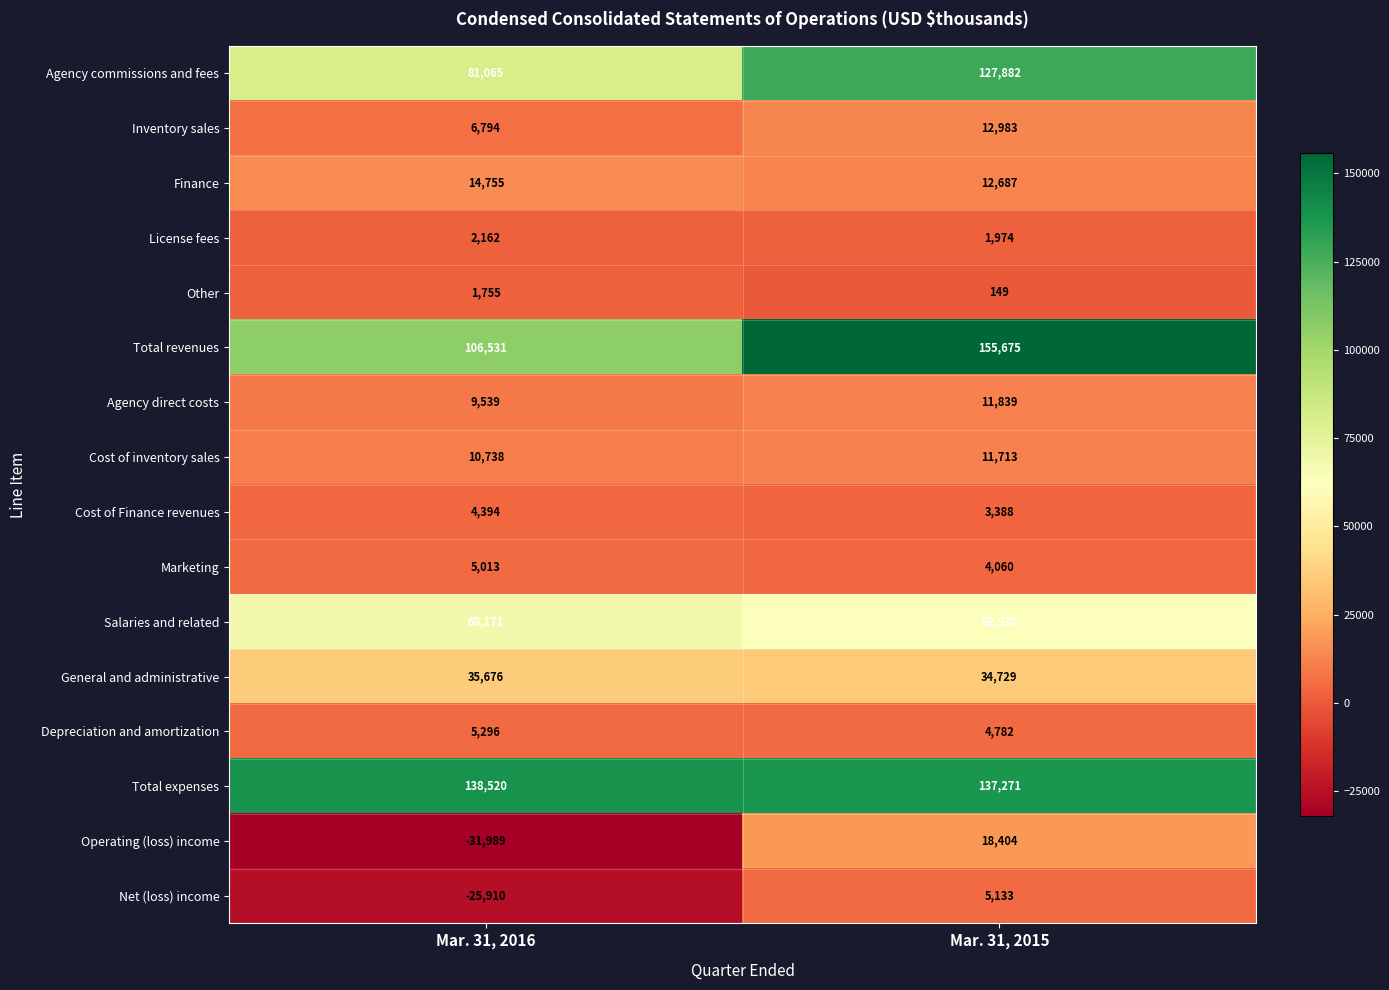

What is the difference between the maximum and minimum values in the Cost of inventory sales series?

975